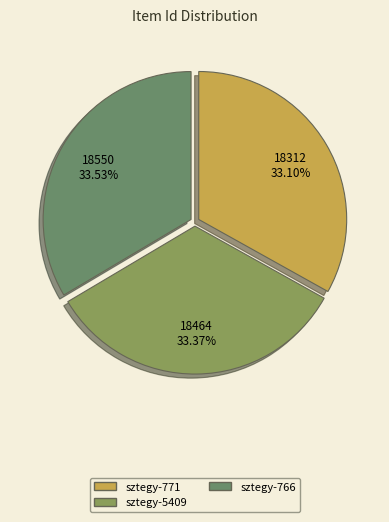

What is the largest slice in the pie chart?

sztegy-766